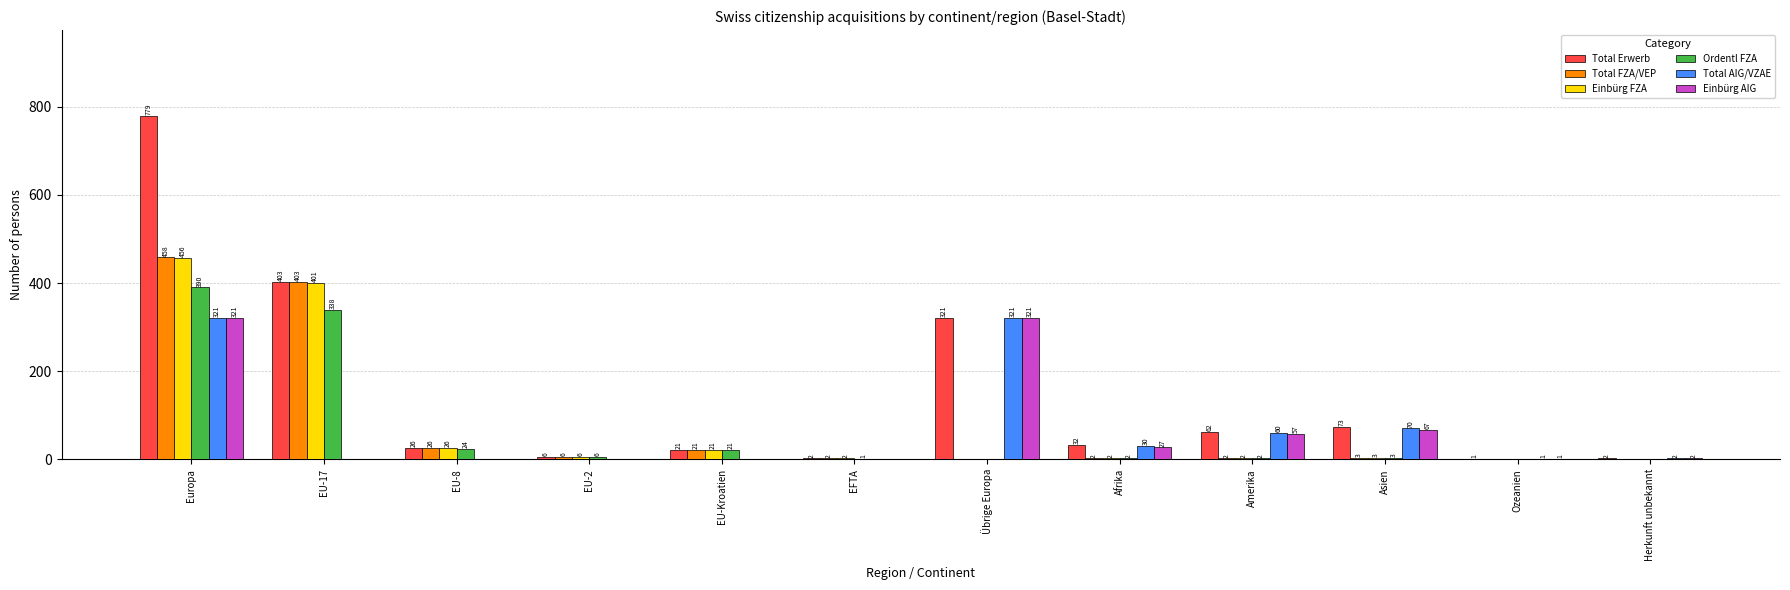

What is the sum of all Einbürg AIG values?

796